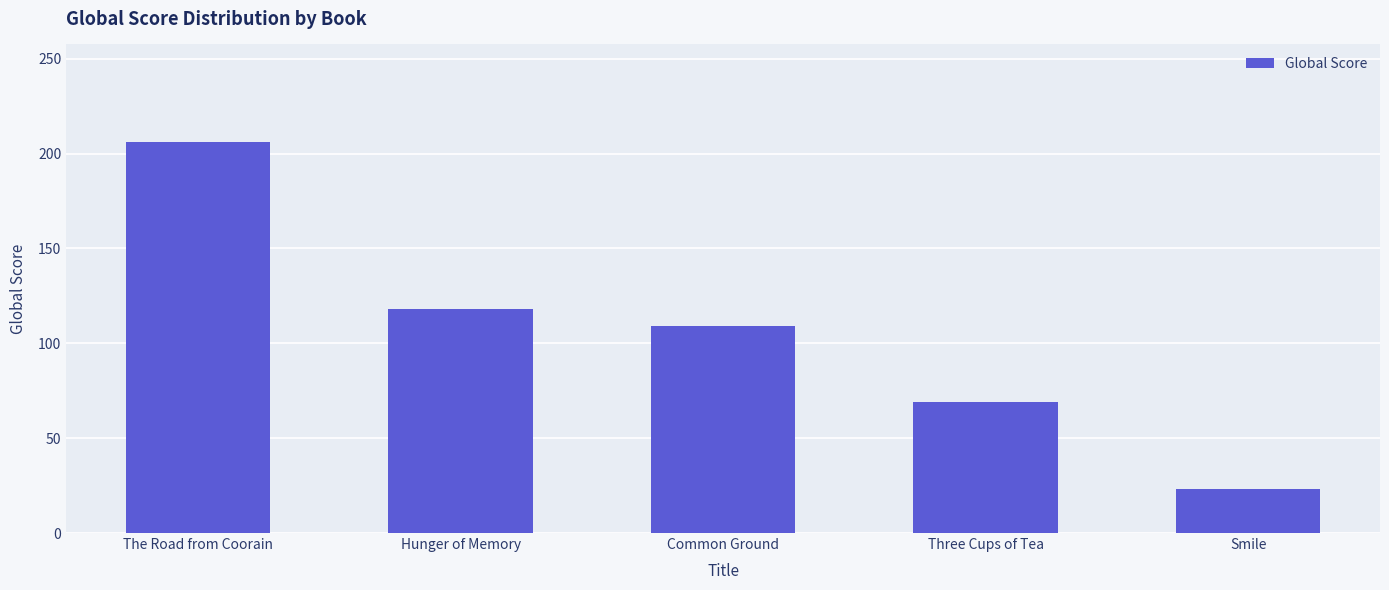

What is the difference between the maximum and minimum values?

183